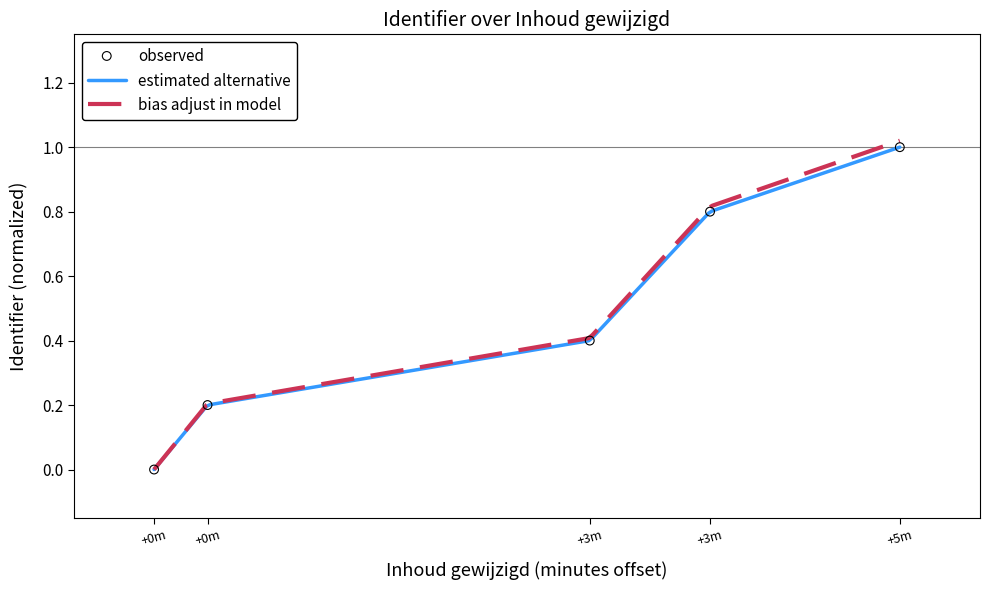

Between +0m and +3m, which is larger?

+3m